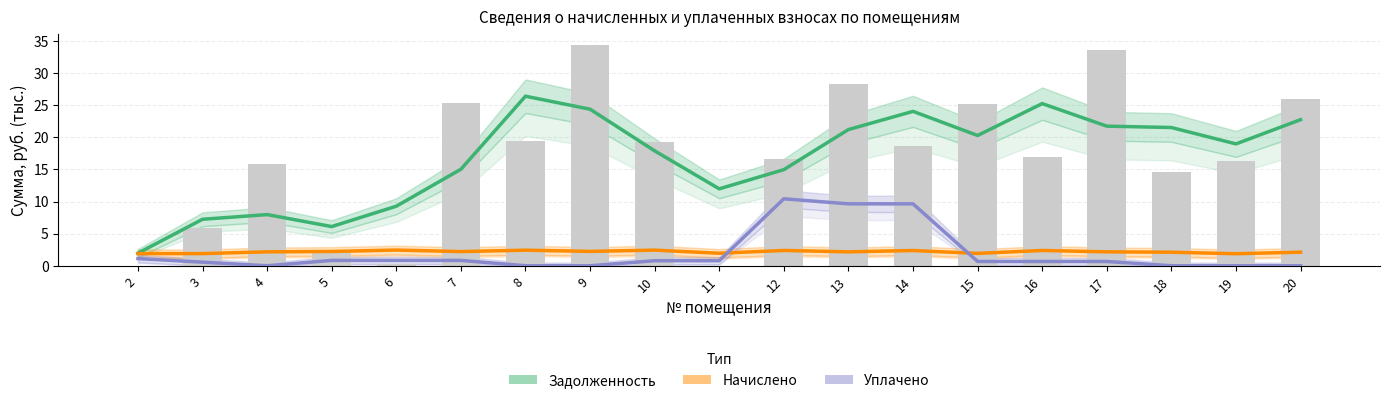

What is the difference between the уплачено values at 7 and 13?

8.8